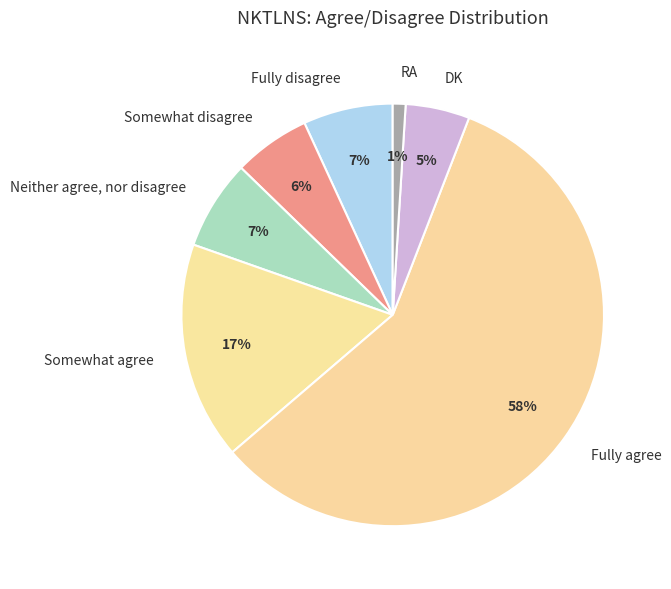

To the nearest percent, what portion does Neither agree, nor disagree represent?

7%